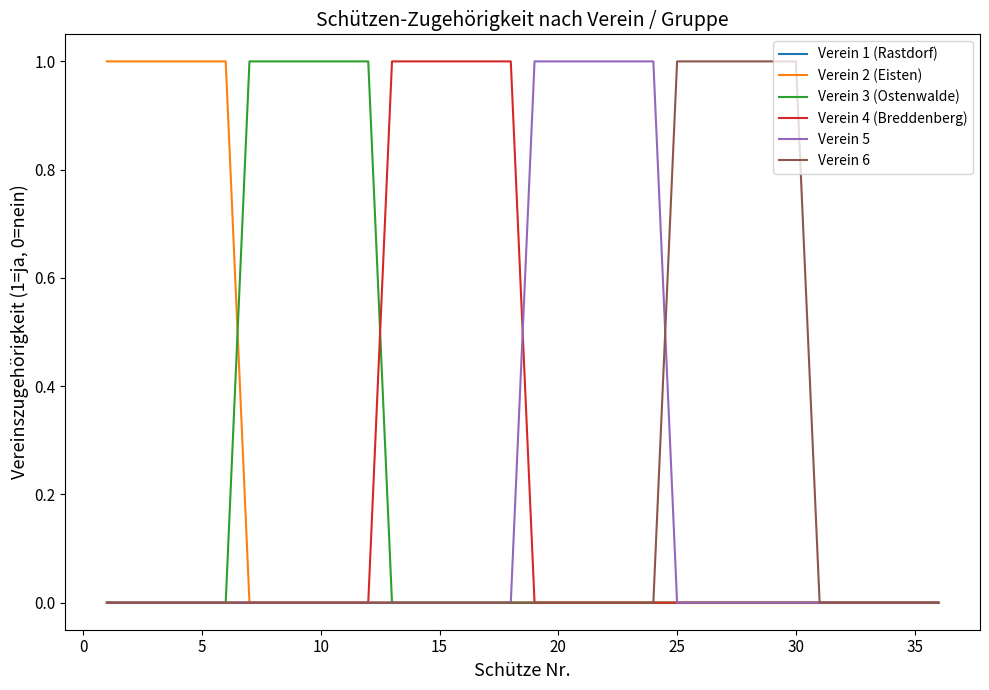

What are all the series names shown in the legend?

Verein 1 (Rastdorf), Verein 2 (Eisten), Verein 3 (Ostenwalde), Verein 4 (Breddenberg), Verein 5, Verein 6